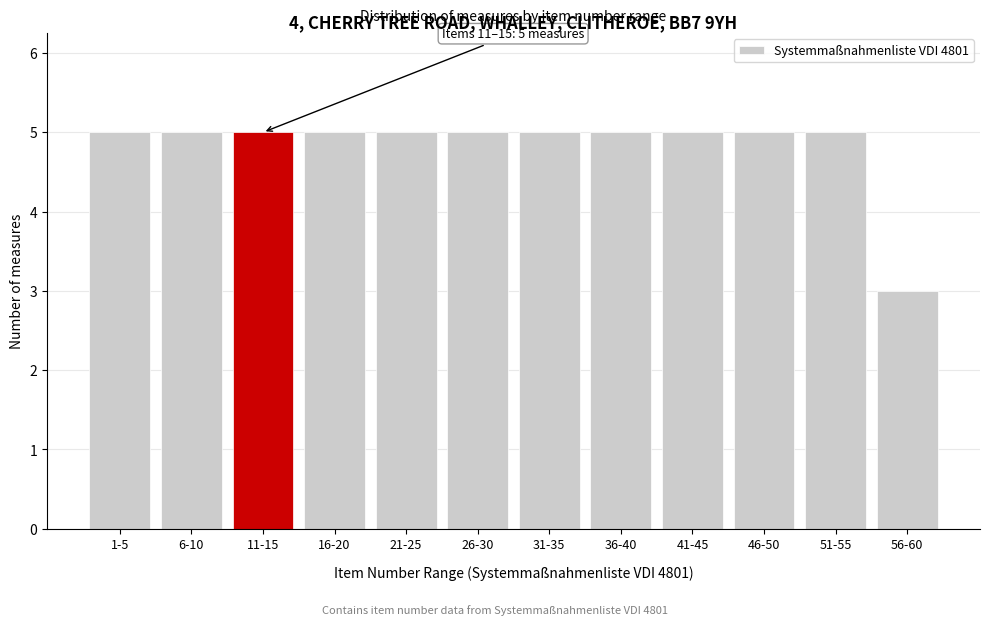

Reading left to right, list all the values displayed in this chart.

1-5=5	6-10=5	11-15=5	16-20=5	21-25=5	26-30=5	31-35=5	36-40=5	41-45=5	46-50=5	51-55=5	56-60=3